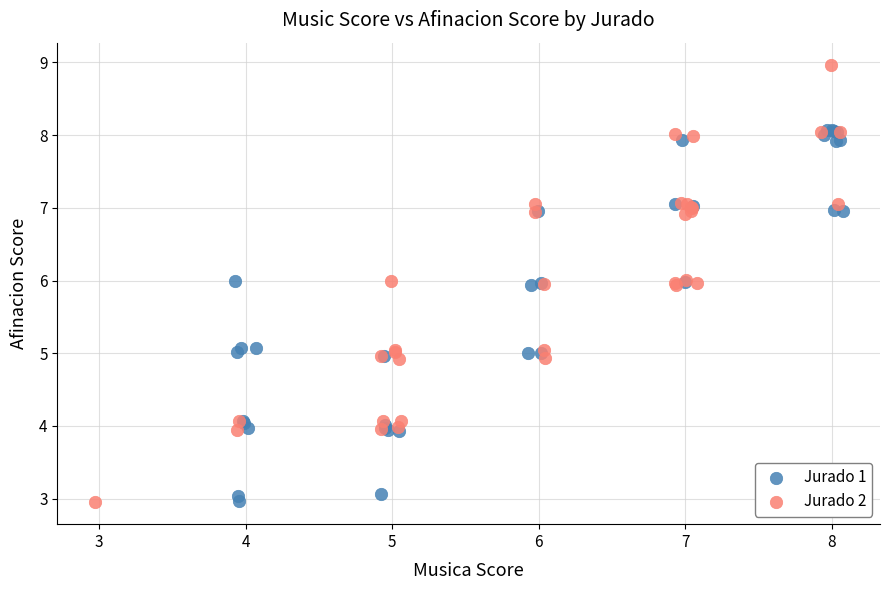

Which series has the largest Y range (max minus min)?

Jurado 2